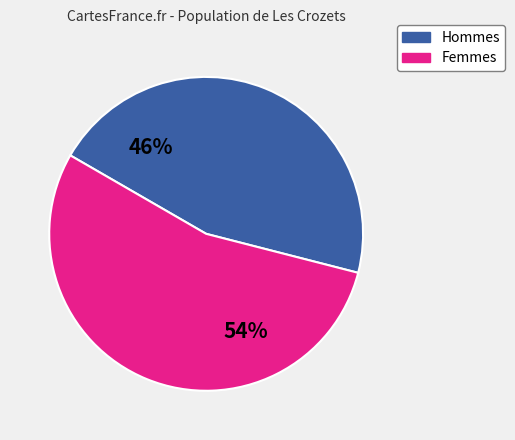

Does any single category account for the majority?

Yes